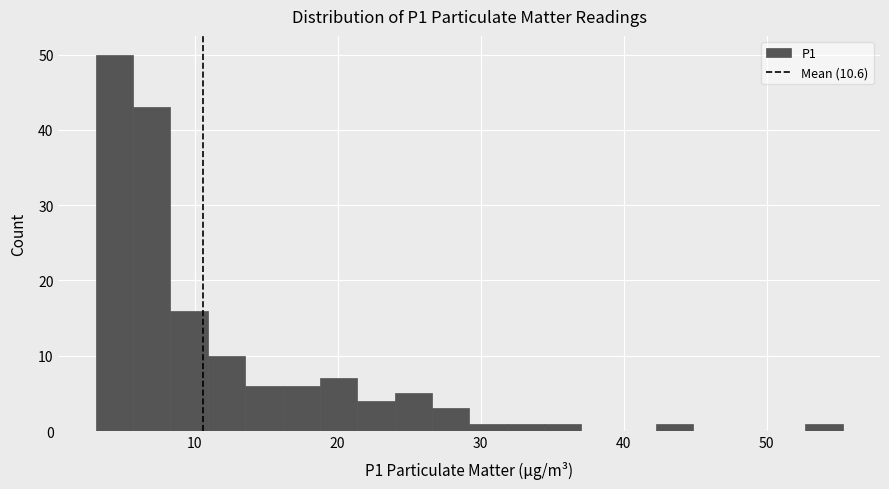

Read against the x-axis, roughly where is the centre of the tallest bar?

4